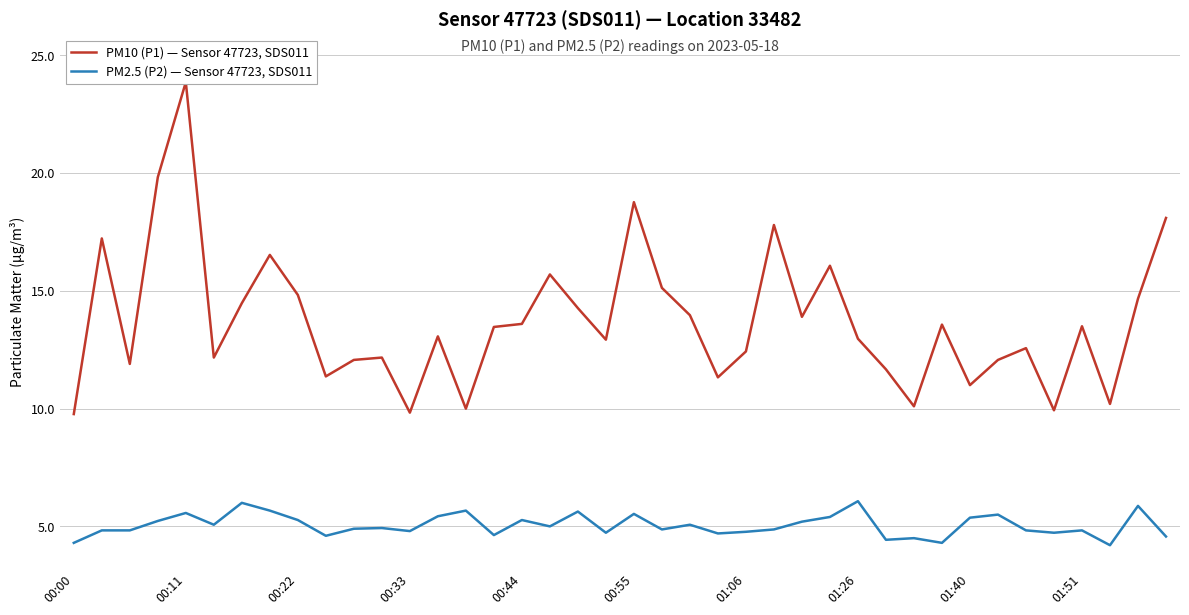

The PM2.5 (P2) — Sensor 47723, SDS011 series shows 5.5 at 00:55. True or false?

True